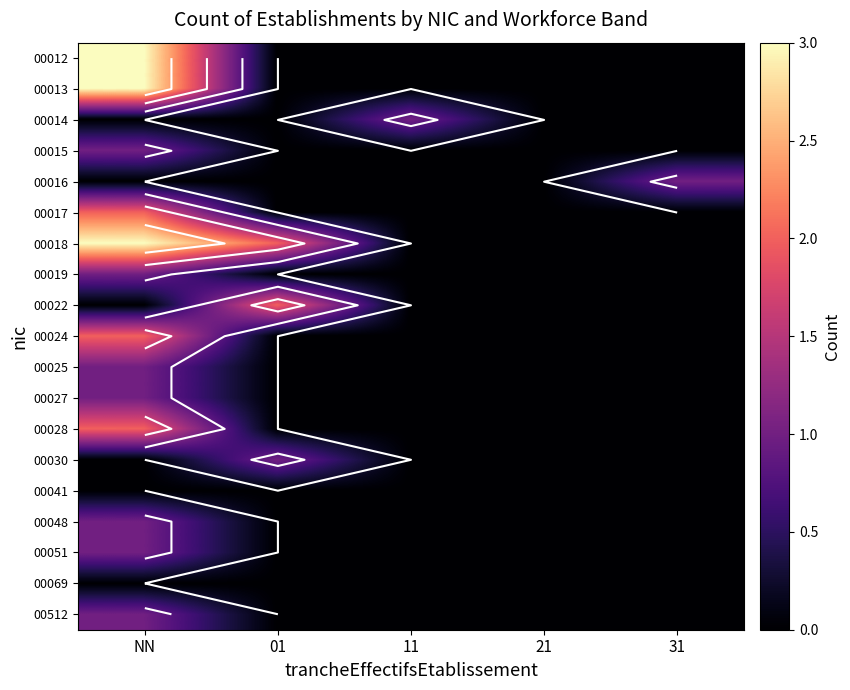

Is the value of 00018 at NN greater than the value of 00017 at 31?

Yes